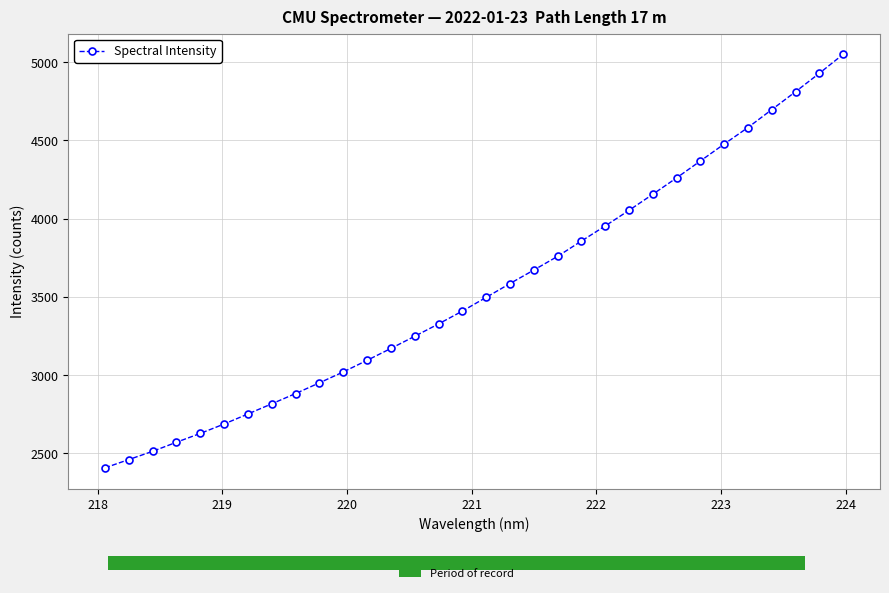

True or false: Spectral Intensity has more than 2 interior local peaks.

False